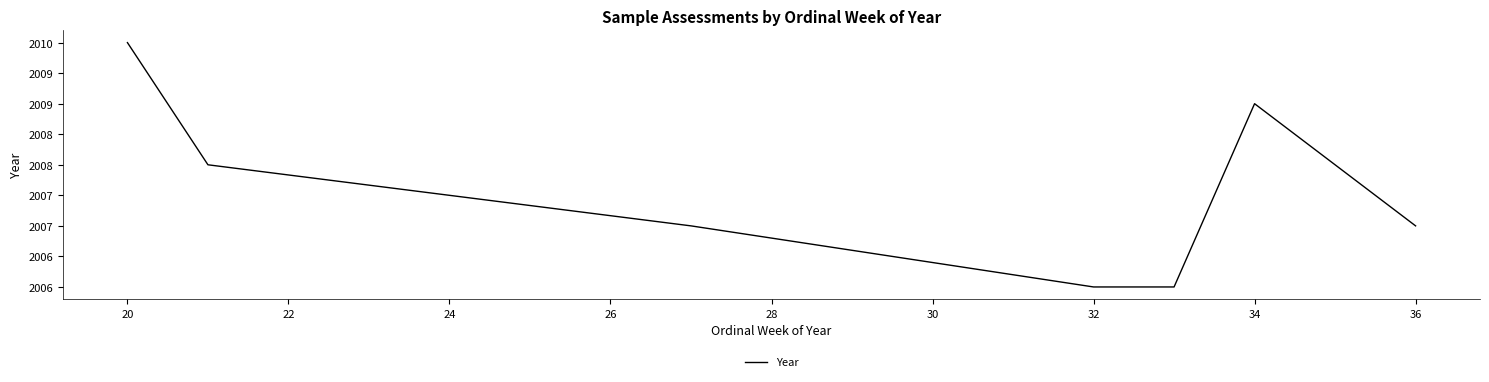

Does the chart display data point markers on the line(s)?

No